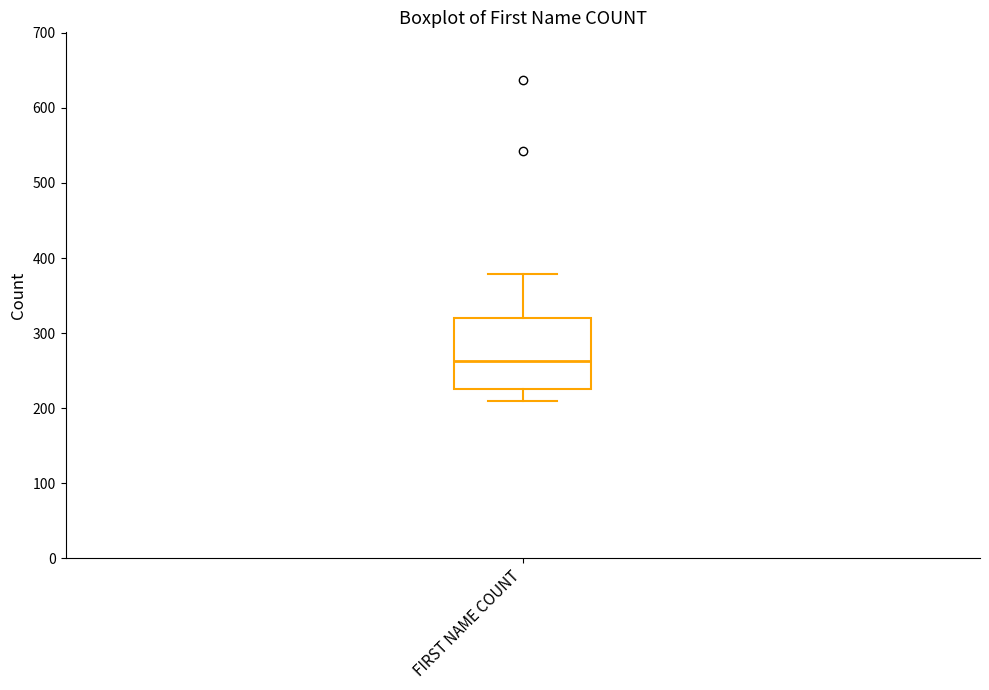

Where does the median line of the box for FIRST NAME COUNT sit on the y-axis? The values are not printed on the chart, so give them approximately, as read against the axis.

260